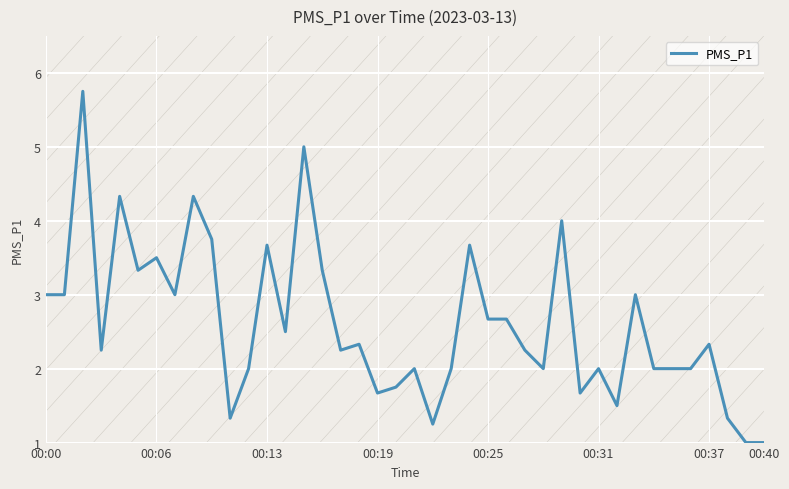

What is the lowest value of the PMS_P1 series?

1.0